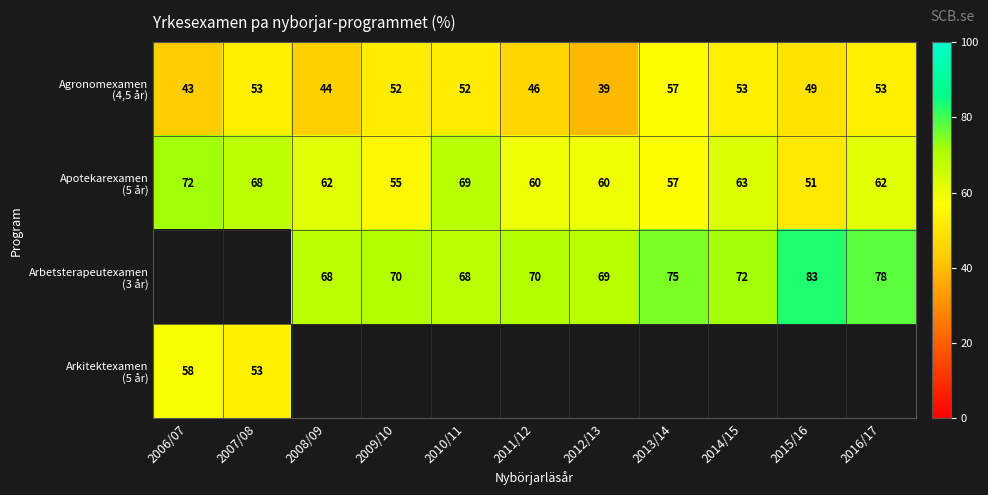

Between 2008/09 and 2013/14, which series saw the biggest shift?

Agronomexamen (4,5 år)